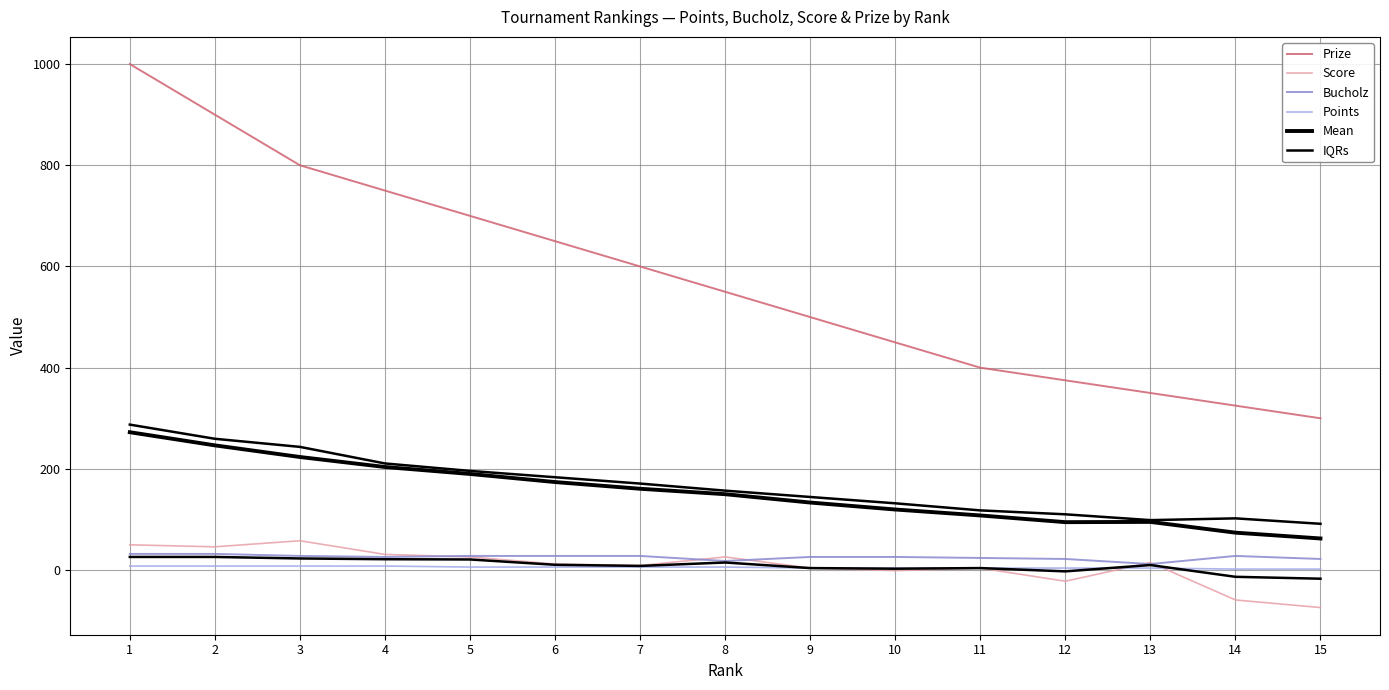

What is the sum of the Points values at 3 and 15?

10.0